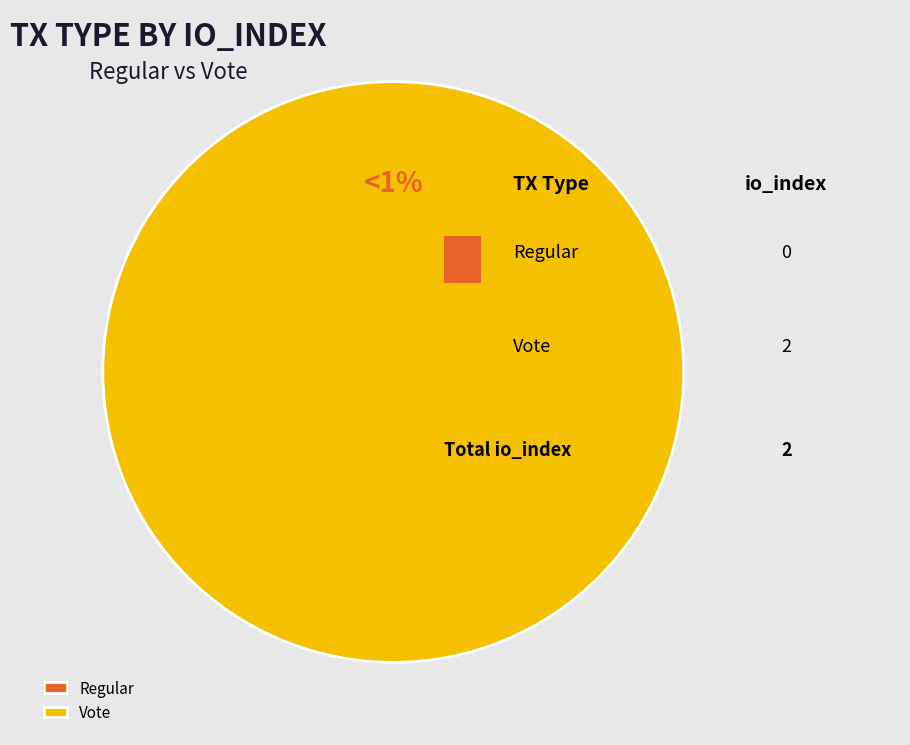

Combined, do Regular and Vote account for over 50%?

Yes